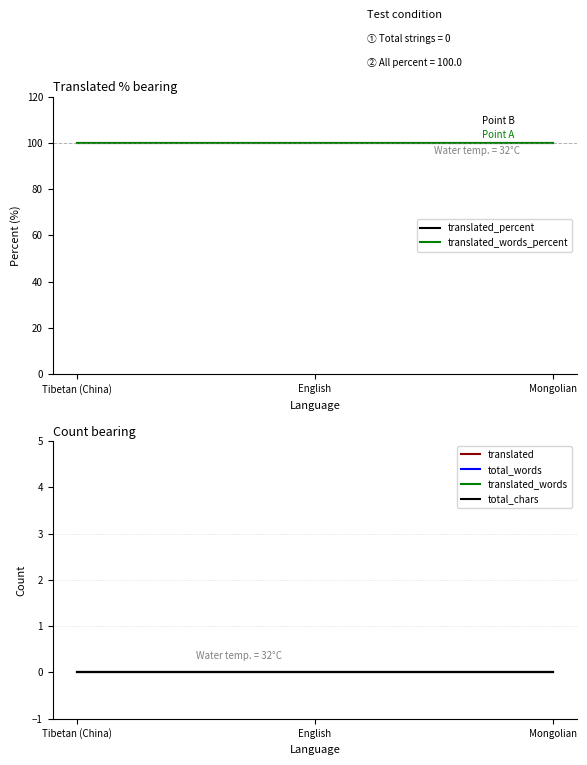

At which label is translated_percent closest to 100?

Tibetan (China)